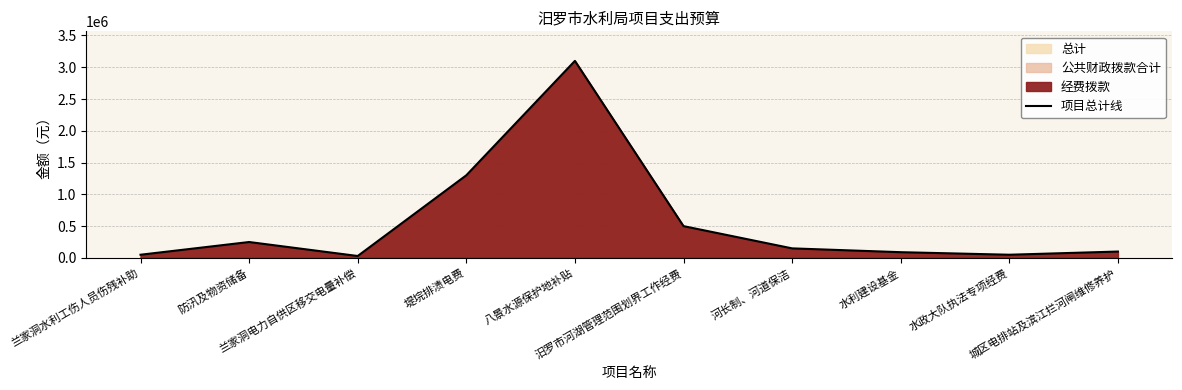

What is the label of the 3rd point from the right?

水利建设基金